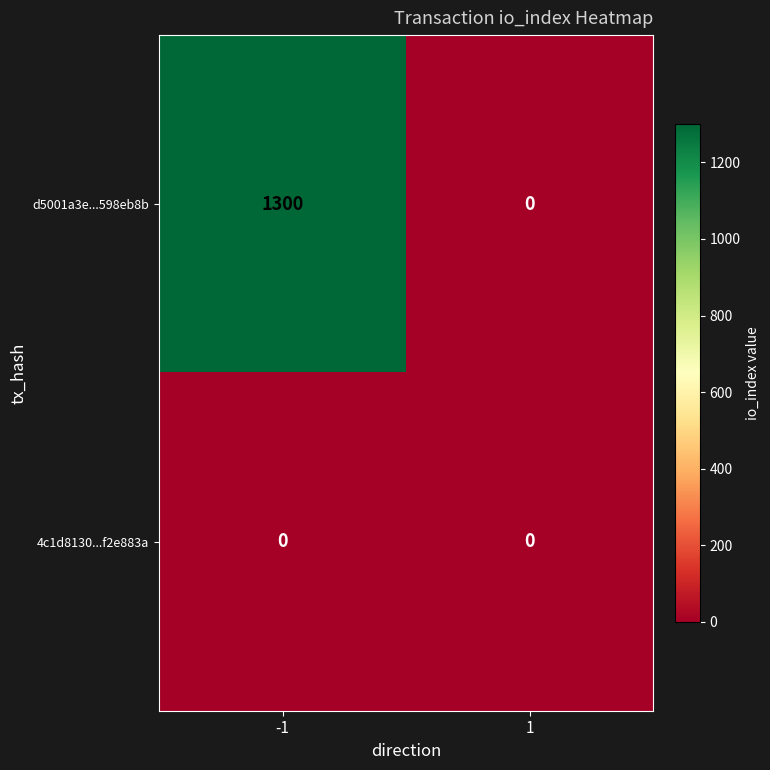

At which category is the sum across all series the highest?

-1